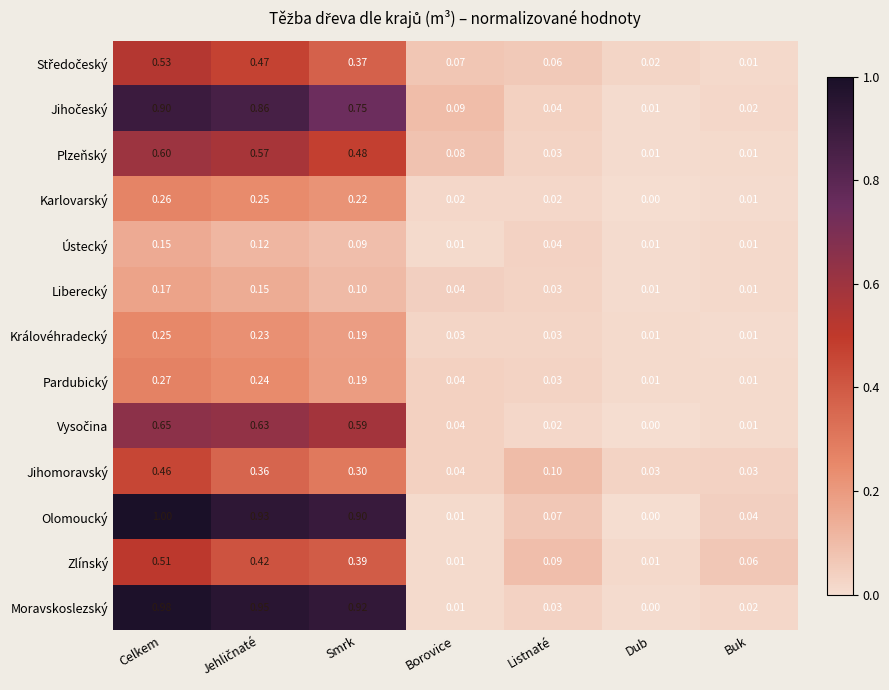

At which label does Karlovarský reach its minimum?

Dub